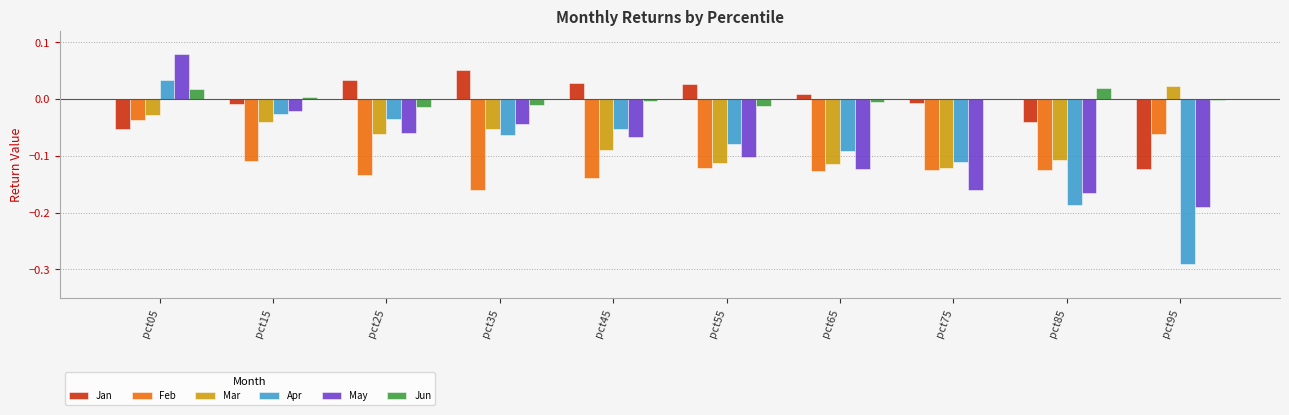

Are the bars grouped side by side (vs. stacked)?

Yes